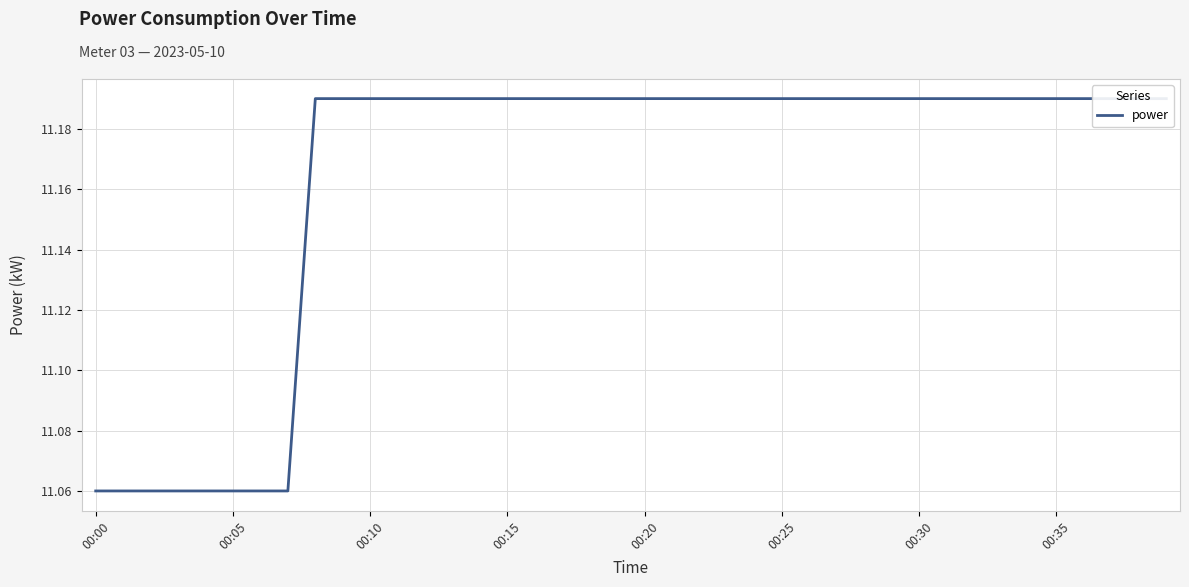

Between 37 and 22, which is larger?

37